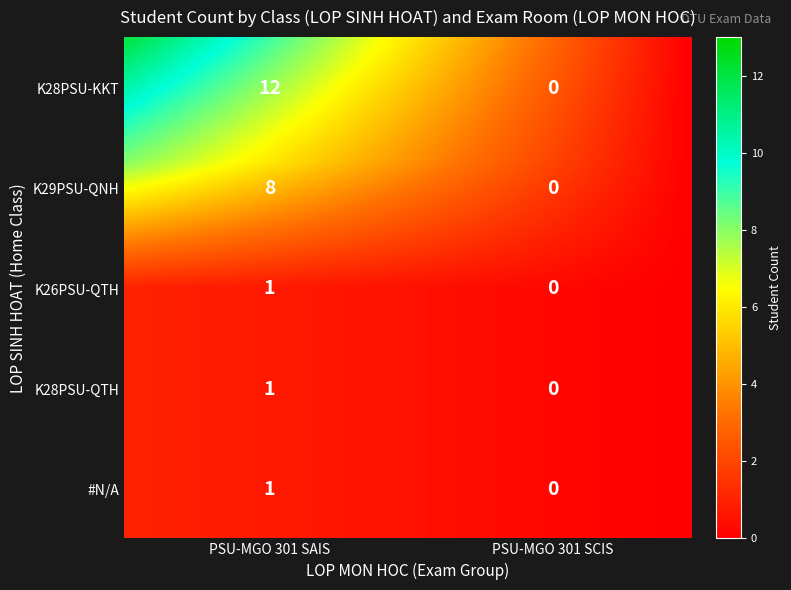

At how many categories does at least one series exceed 4?

1